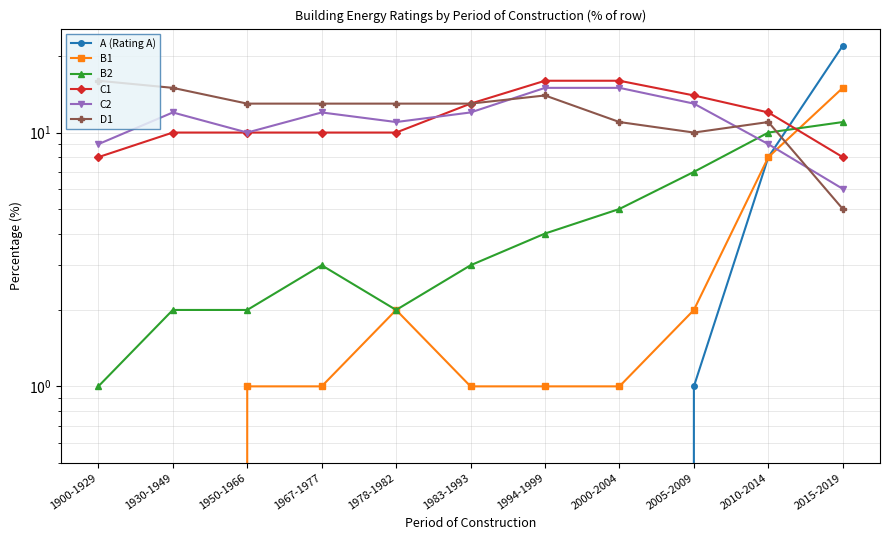

What is the difference between the highest and lowest values at 2000-2004?

16